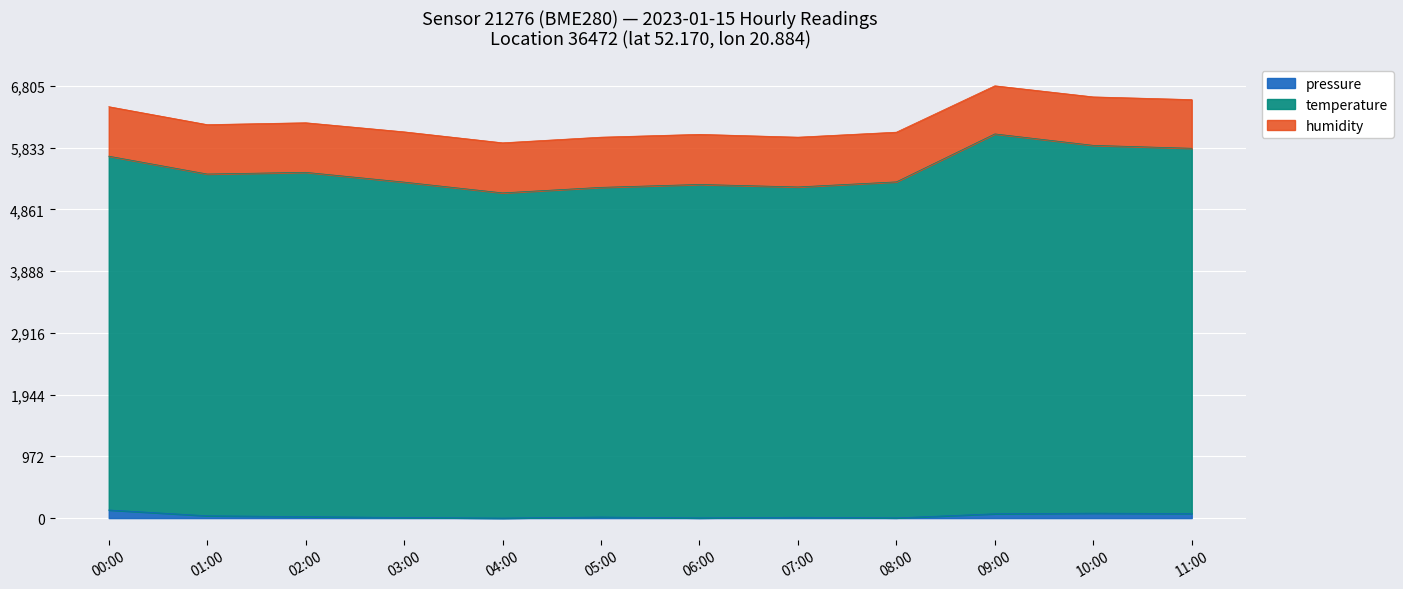

Which series has the widest spread of values?

temperature